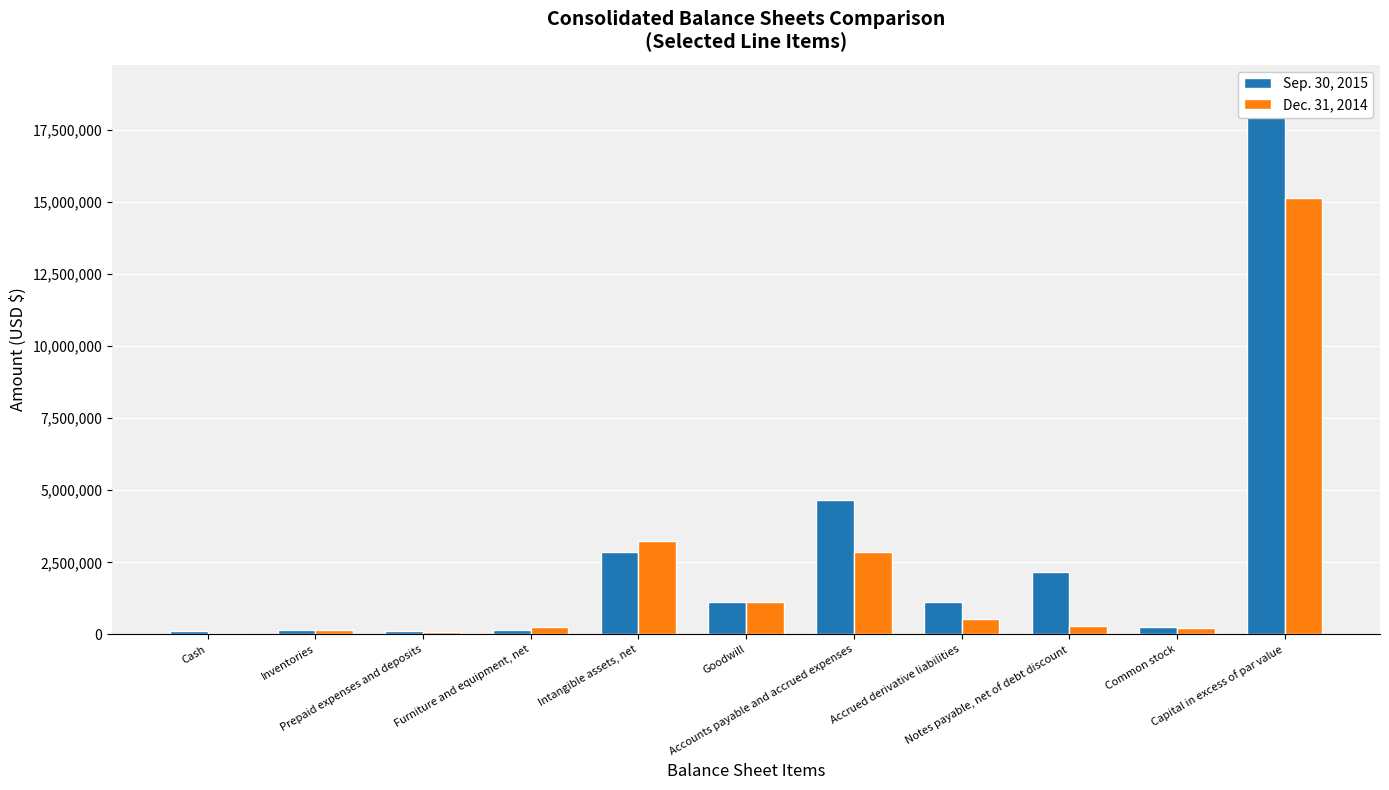

Reading left to right, what are all the values shown in this chart?

Sep. 30, 2015: Cash=122423	Inventories=168831	Prepaid expenses and deposits=123681	Furniture and equipment, net=151010	Intangible assets, net=2872799	Goodwill=1140246	Accounts payable and accrued expenses=4657934	Accrued derivative liabilities=1110865	Notes payable, net of debt discount=2158116	Common stock=258812	Capital in excess of par value=18808514
Dec. 31, 2014: Cash=25103	Inventories=165091	Prepaid expenses and deposits=73711	Furniture and equipment, net=262355	Intangible assets, net=3236033	Goodwill=1140246	Accounts payable and accrued expenses=2866276	Accrued derivative liabilities=547940	Notes payable, net of debt discount=280486	Common stock=213383	Capital in excess of par value=15135856